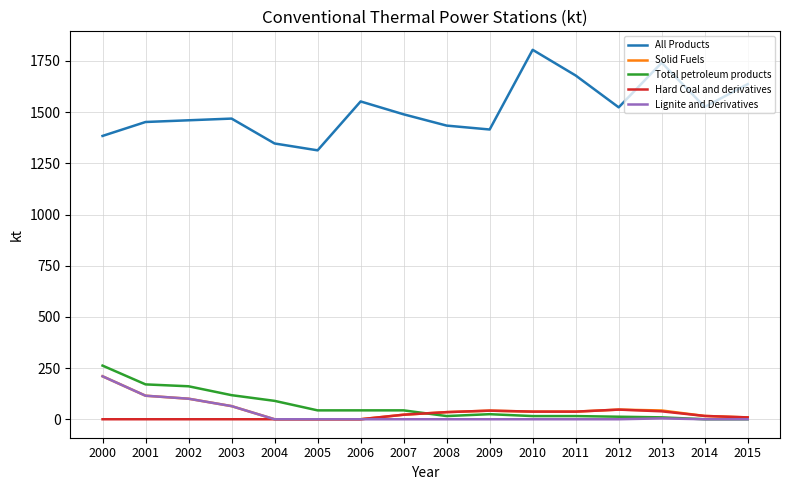

True or false: Solid Fuels and All Products cross at least once.

False